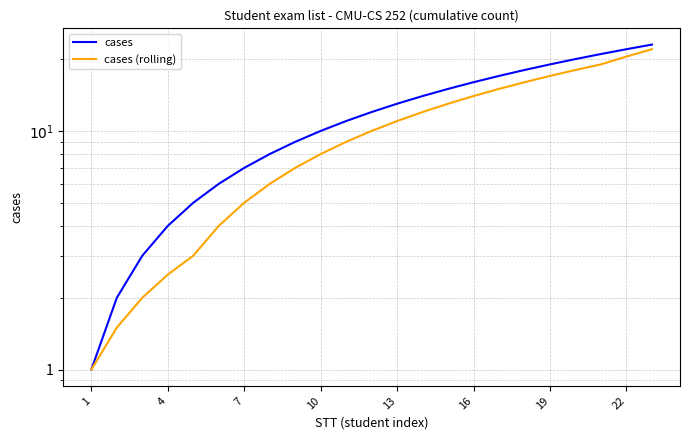

The cases (rolling) series shows 3.1 at 22. True or false?

False